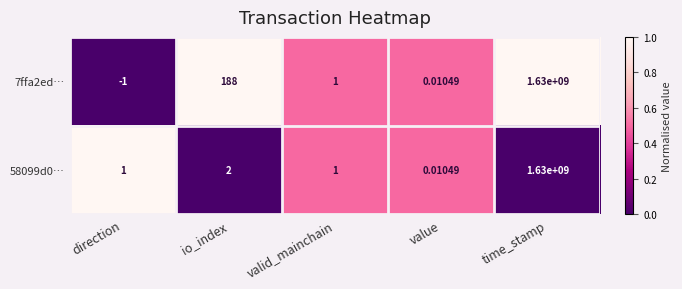

At which category is the sum across all series the highest?

time_stamp